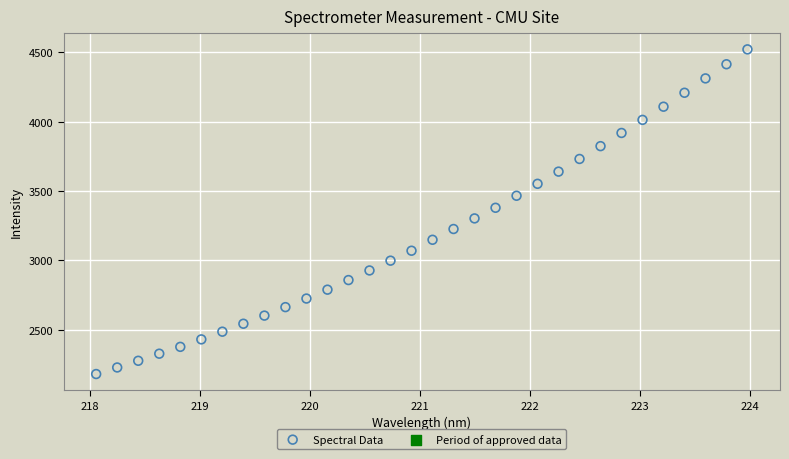

What is the range of X values (max minus min)?

5.9